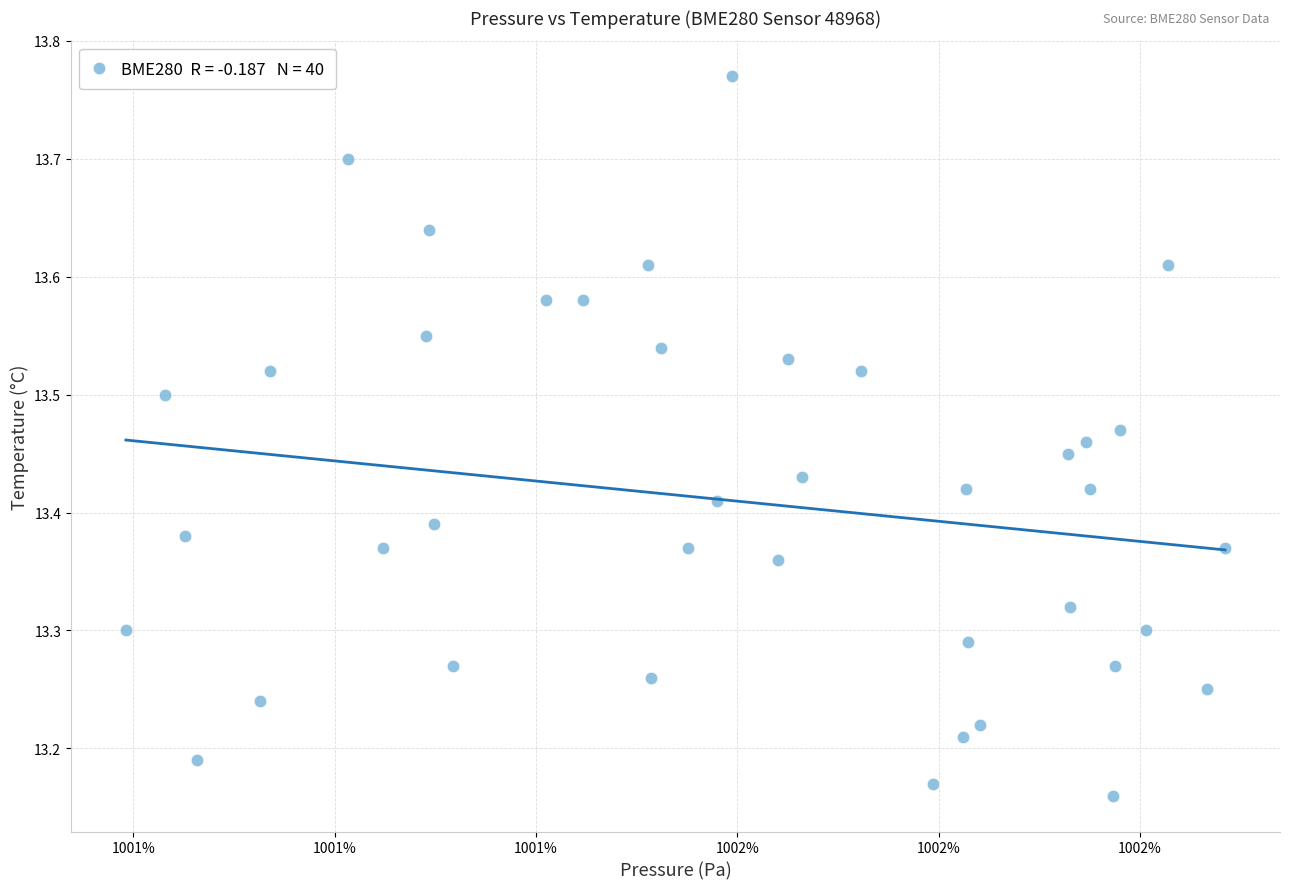

What is the range of X values (max minus min)?

54.6